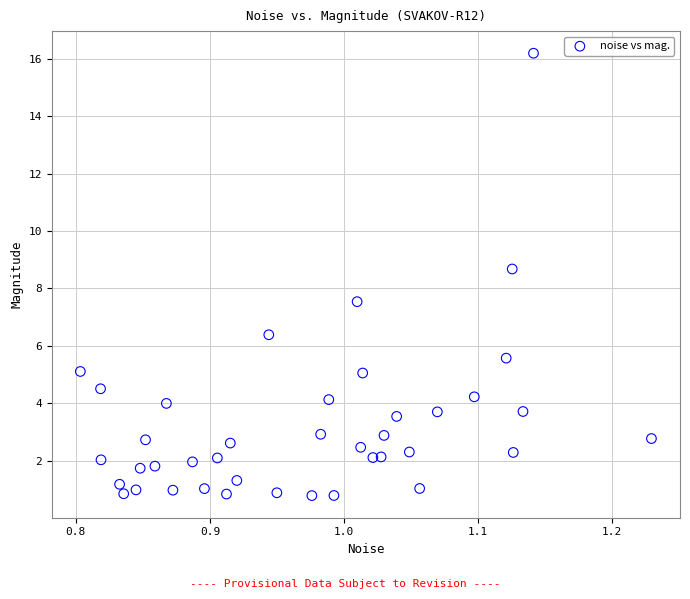

What is the range of X values (max minus min)?

0.4